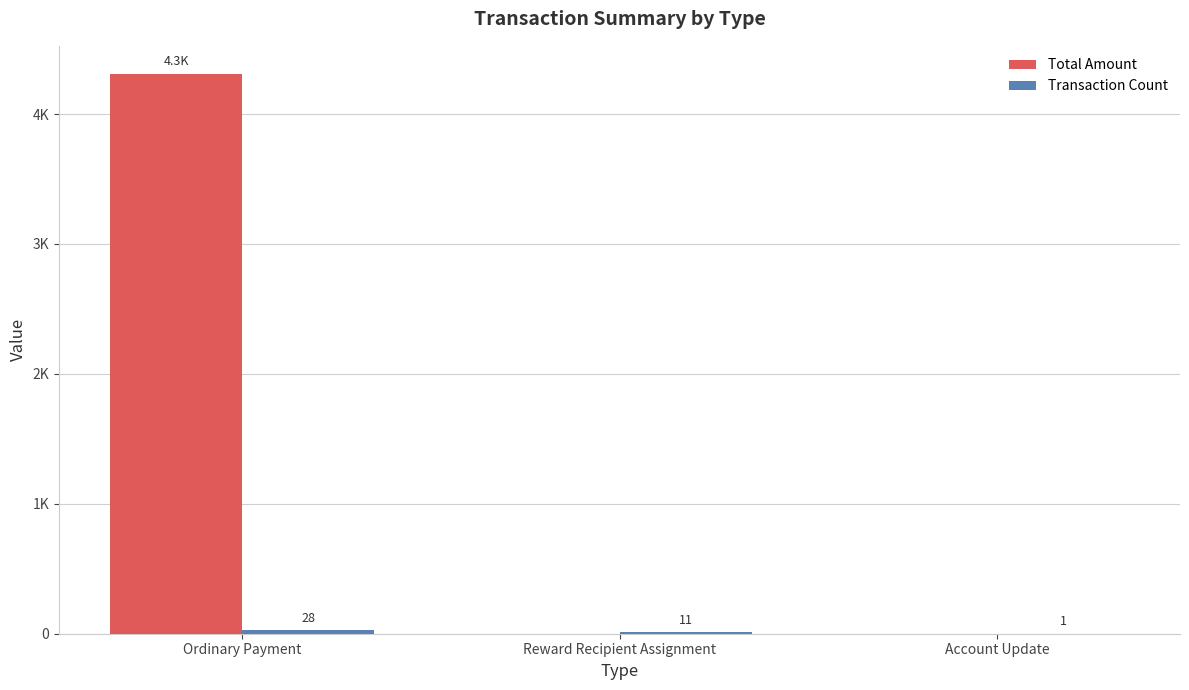

Does the chart contain stacked bars?

No